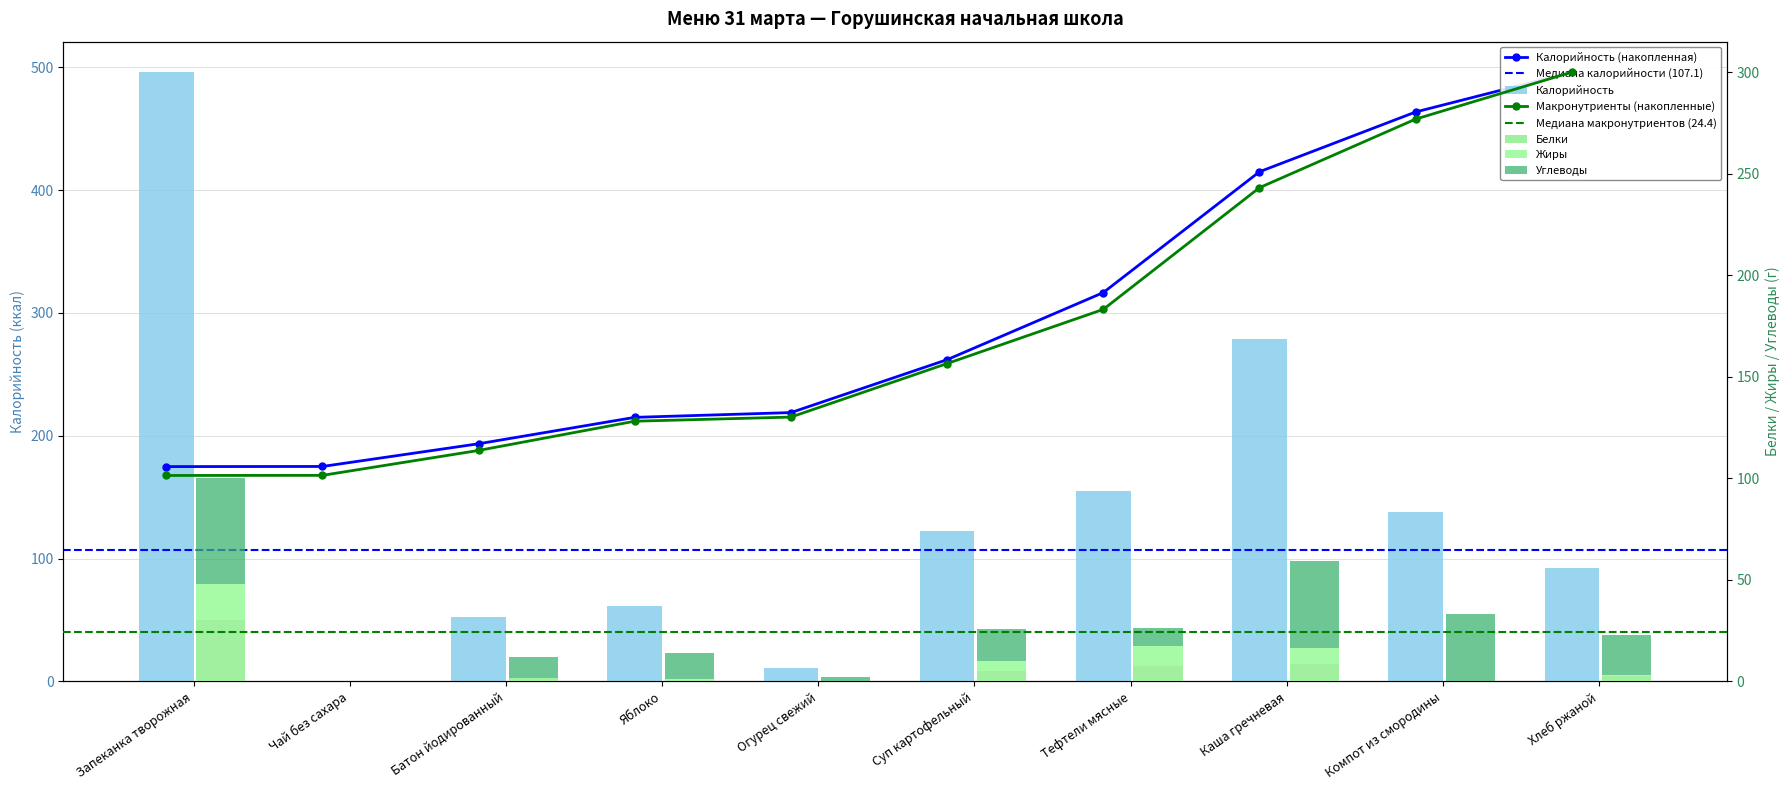

At which category is the sum across all series the highest?

Запеканка творожная